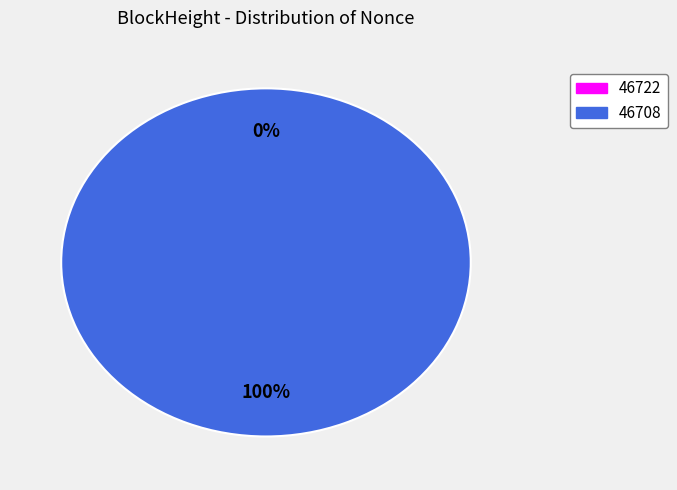

To the nearest percent, what portion does 46708 represent?

100%